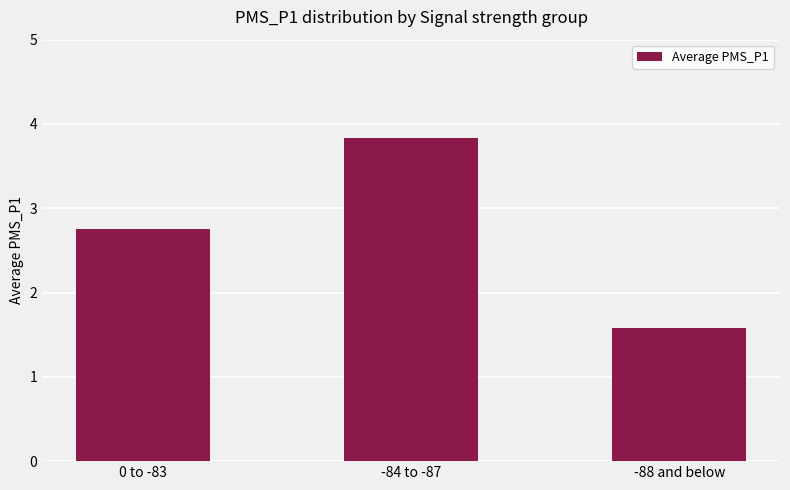

List the labels in order of value, smallest first.

-88 and below, 0 to -83, -84 to -87